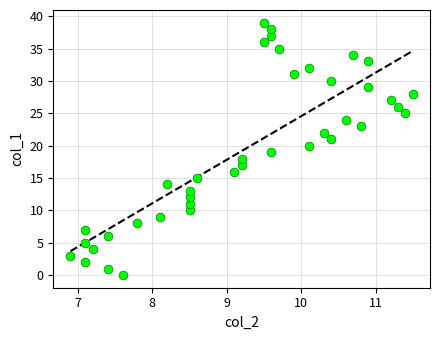

What is the range of Y values (max minus min)?

39